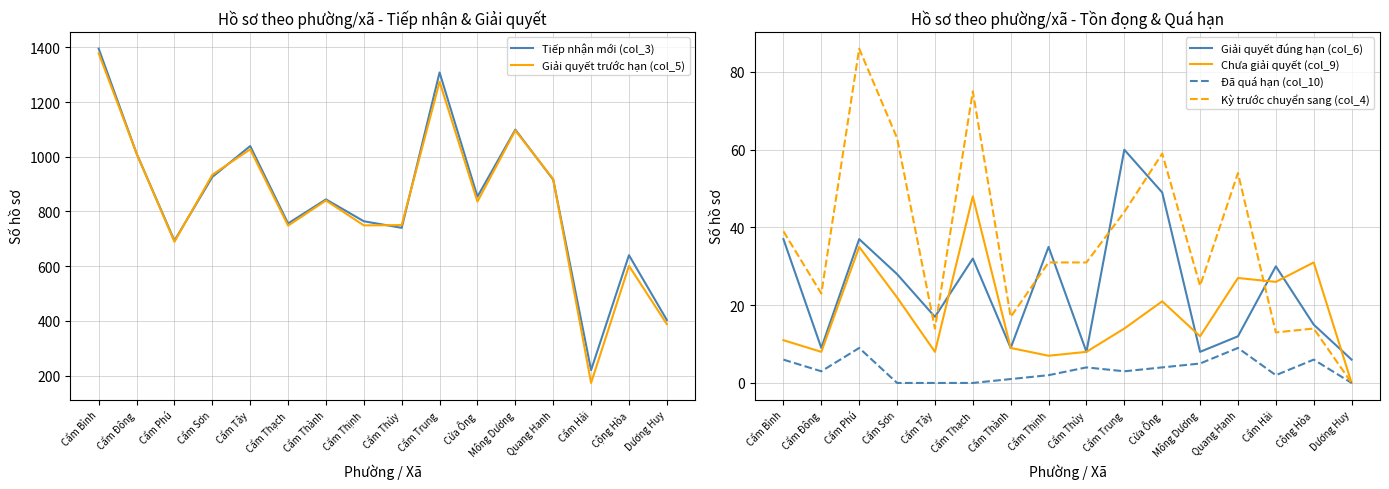

What is the label of the 4th point from the left?

Cẩm Sơn